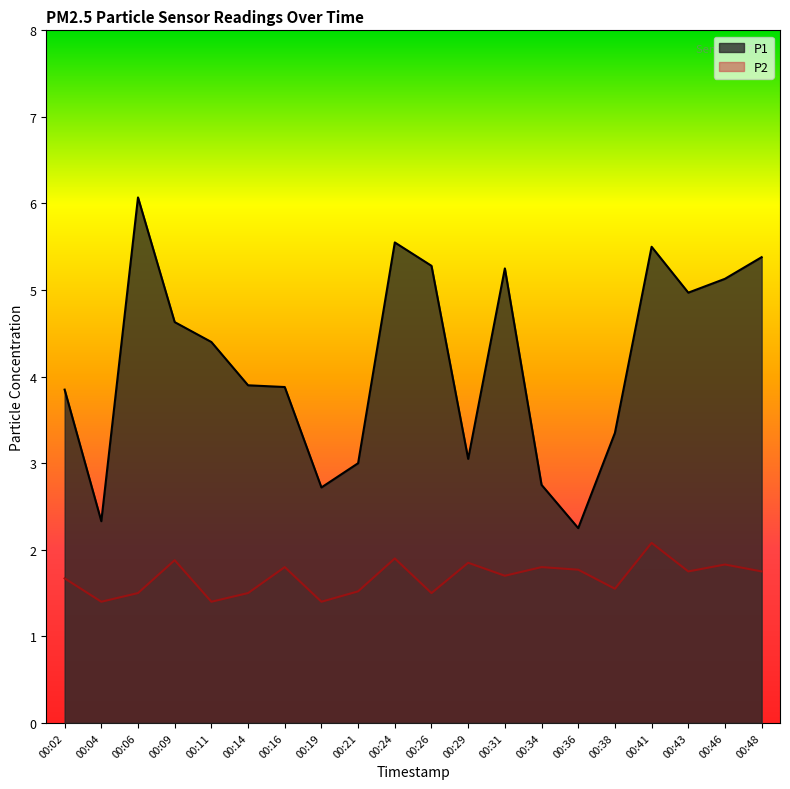

What is the sum of the P2 values at 00:26 and 00:41?

3.6